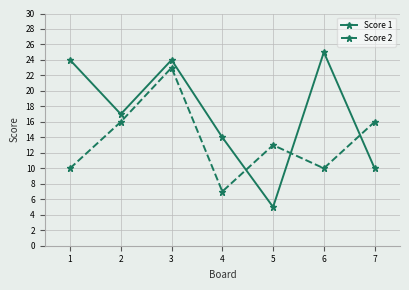

Which series has the largest range (max minus min)?

Score 1